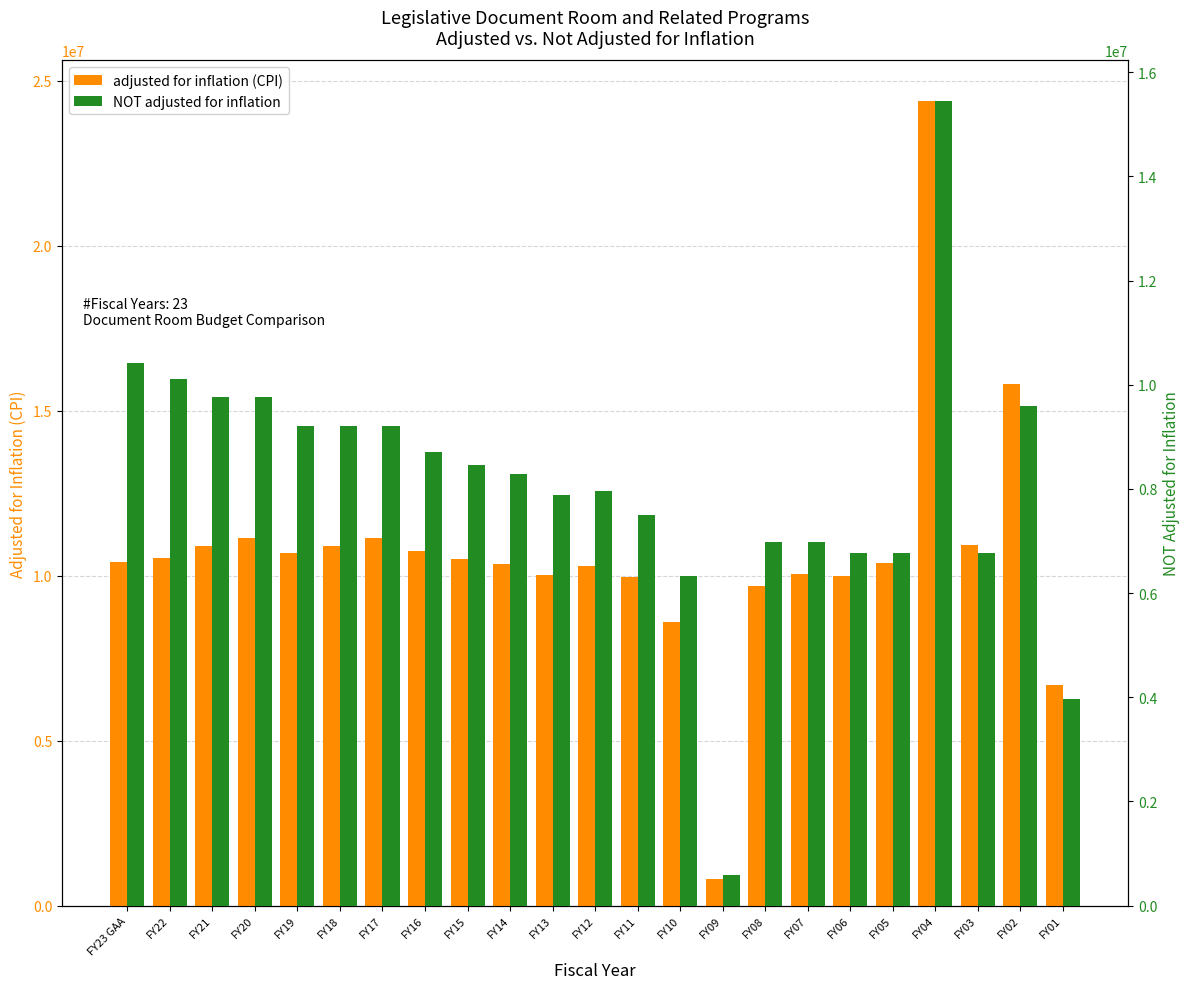

What is the greatest value displayed?

24394153